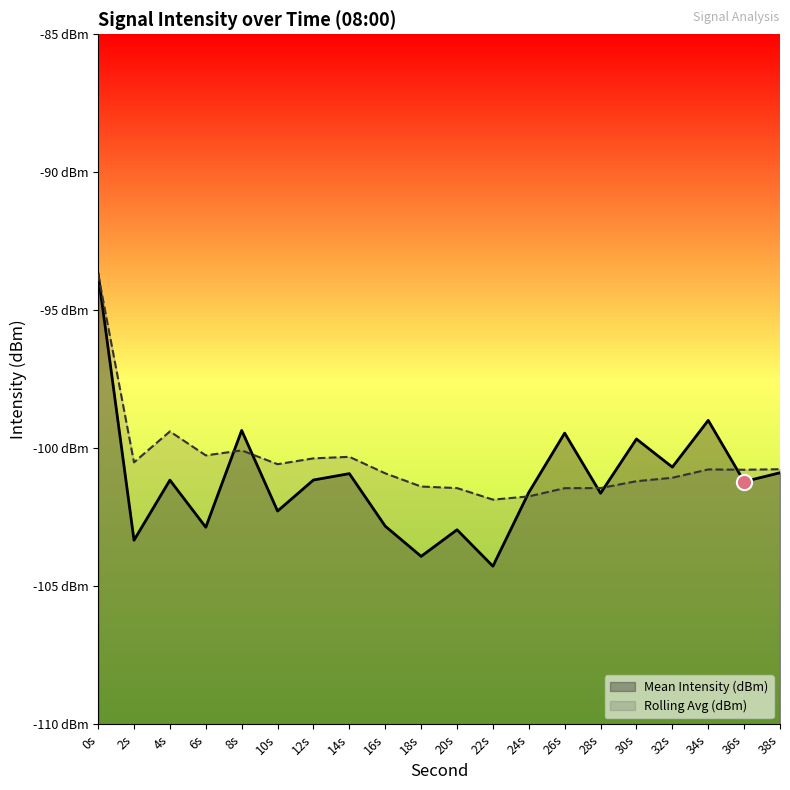

Which series contains the lowest Y value?

Mean Intensity (dBm)